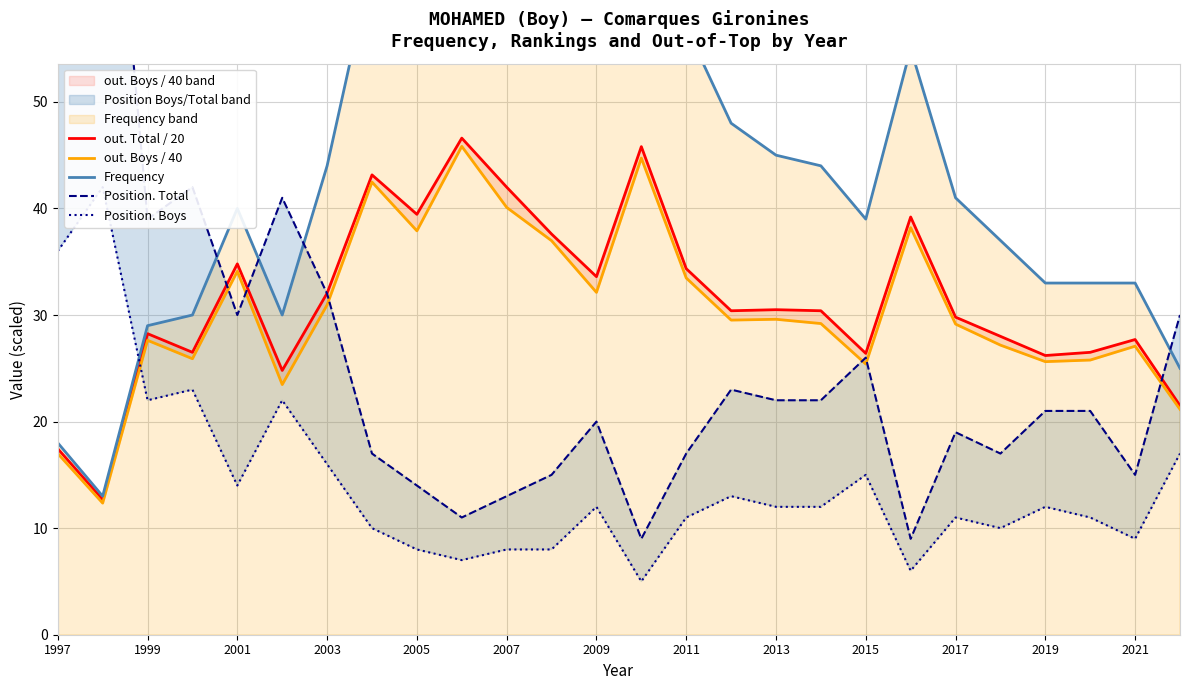

Is the value of Position. Total at 2011 greater than the value of out. Total / 20 at 2001?

No